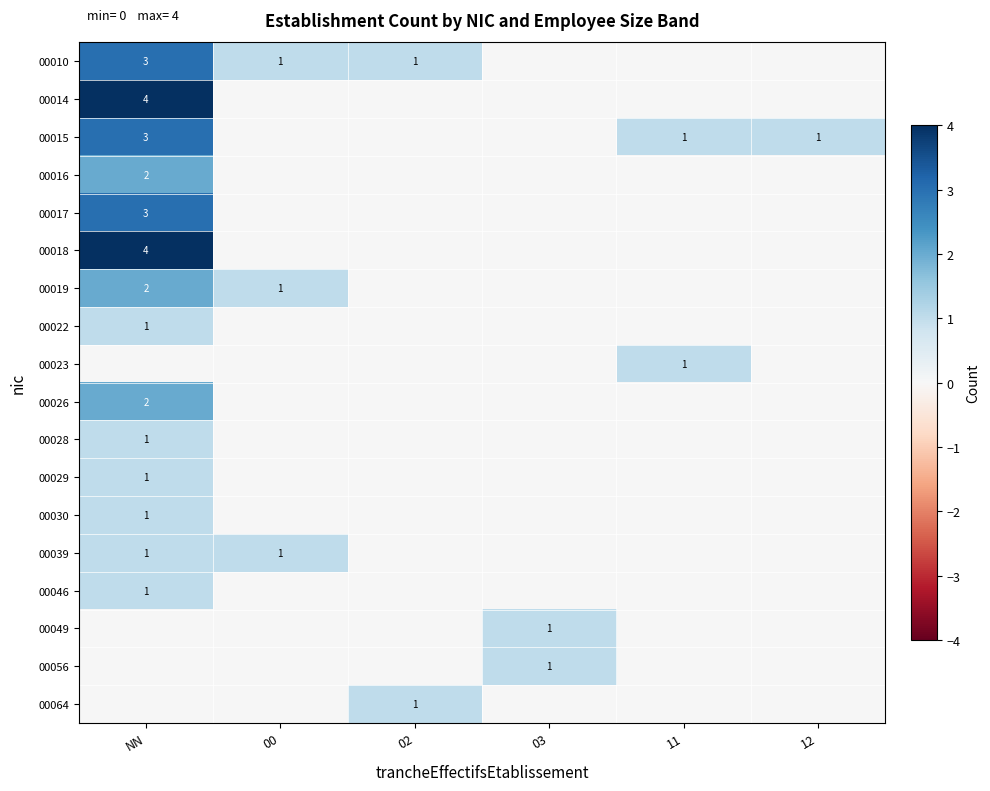

Is it true that 00039 equals 0 at 00?

False